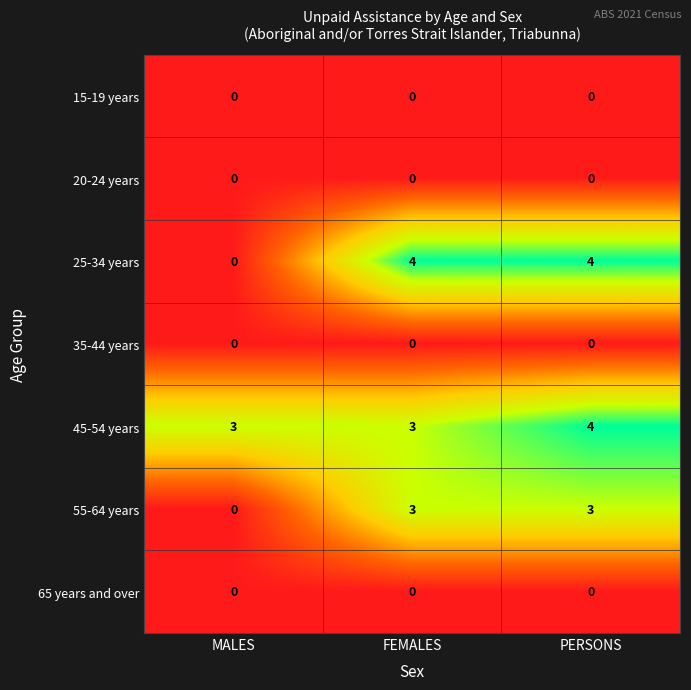

Is it true that 55-64 years equals 2 at PERSONS?

False